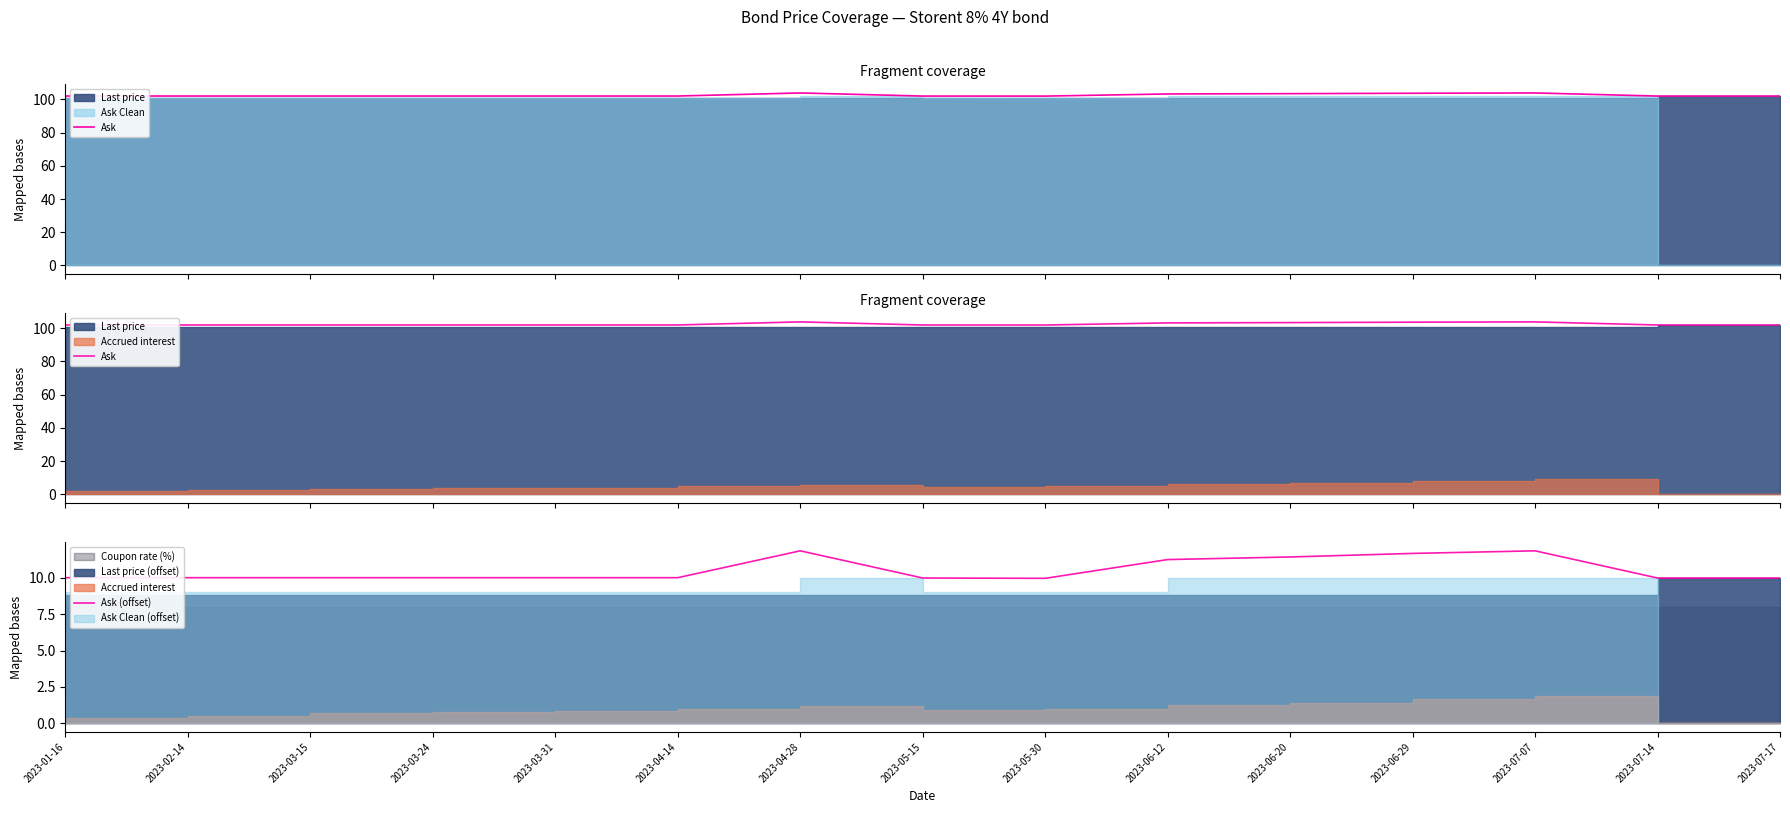

Is the value of Ask (offset) at 2023-01-16 greater than the value of Ask at 2023-07-14?

No